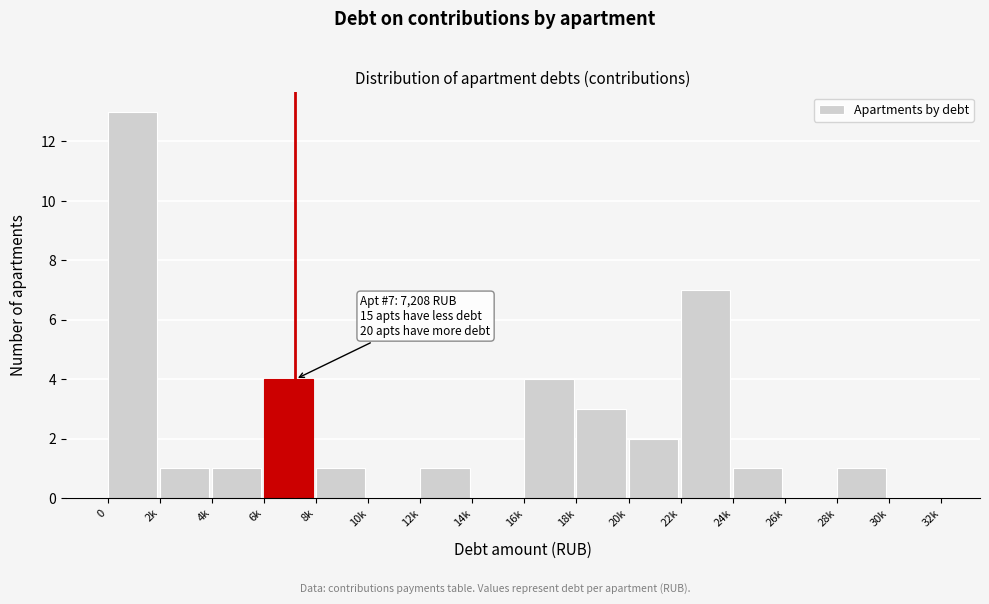

Reading left to right, extract all data points from this chart.

0=13	2k=1	4k=1	6k=4	8k=1	10k=0	12k=1	14k=0	16k=4	18k=3	20k=2	22k=7	24k=1	26k=0	28k=1	30k=0